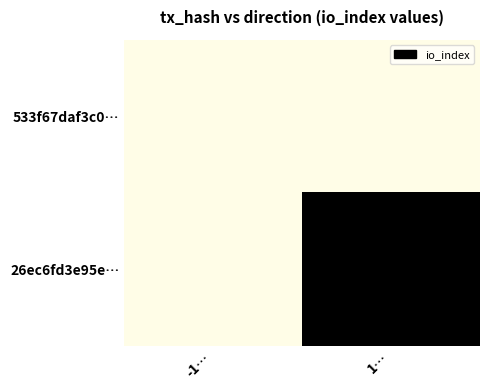

Reading right to left, list all the values displayed in this chart.

533f67daf3c0…: 1…=0	-1…=0
26ec6fd3e95e…: 1…=5	-1…=0